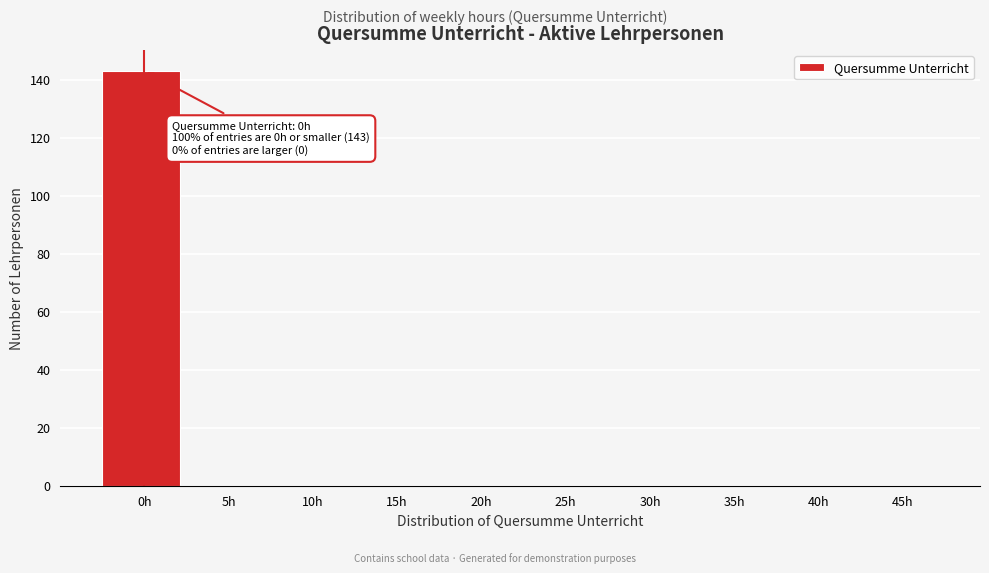

Reading left to right, what are all the values shown in this chart?

0h=143	5h=0	10h=0	15h=0	20h=0	25h=0	30h=0	35h=0	40h=0	45h=0